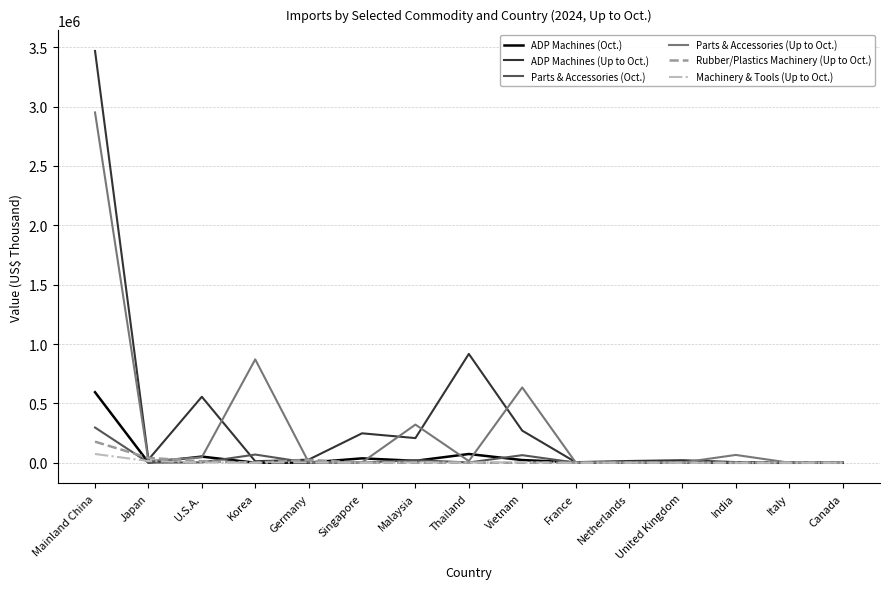

The value of ADP Machines (Oct.) at Mainland China is 251967. True or false?

False